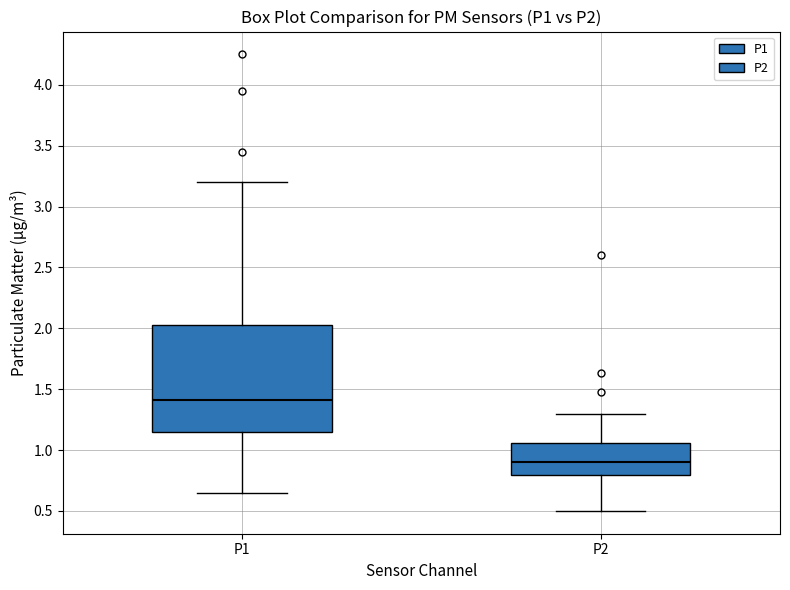

Reading left to right, read every box against the y-axis: the position of its median line, the range the box covers, and the ends of its whiskers. The values are not printed on the chart, so give them approximately, as read against the axis.

P1: median 1.40, box 1.15 to 2.05, whiskers 0.65 to 3.20
P2: median 0.90, box 0.80 to 1.05, whiskers 0.50 to 1.30